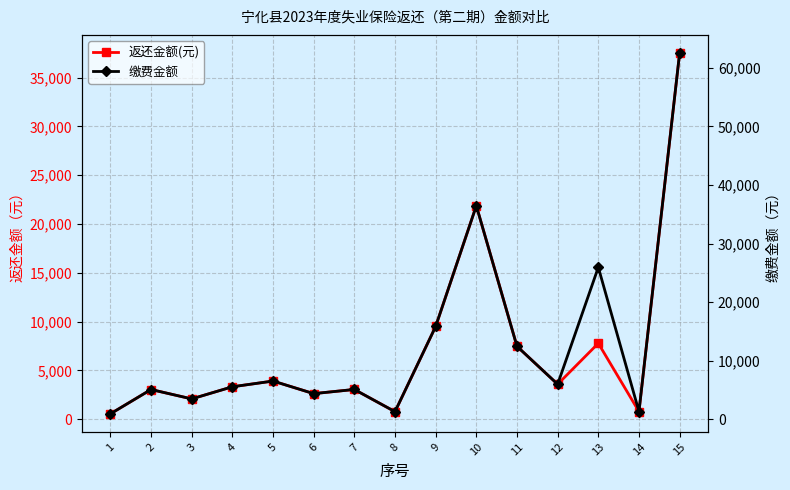

Which series has the largest range (max minus min)?

缴费金额